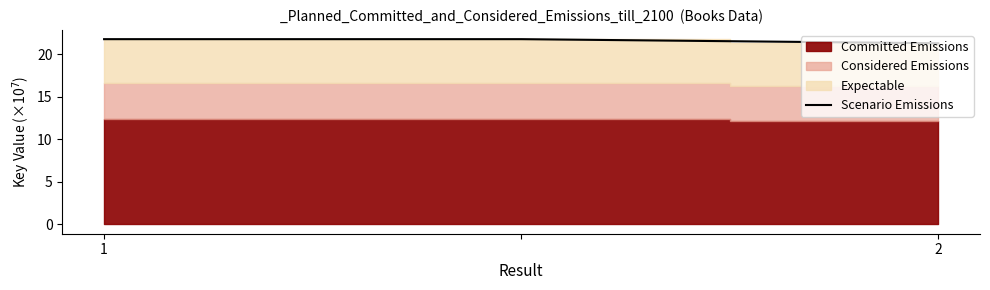

At which category does the chart reach its minimum across all series?

2